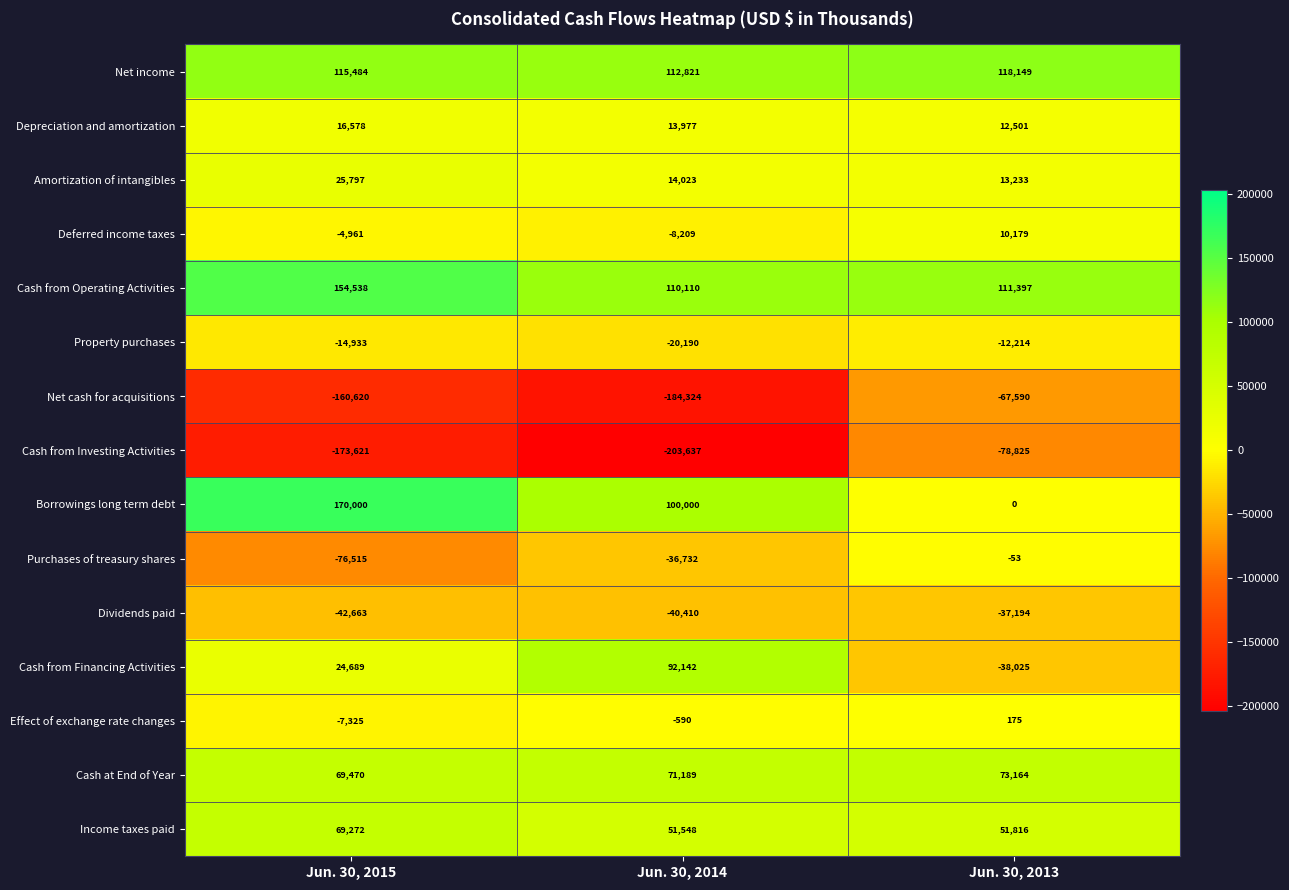

What is the total value across all series at Jun. 30, 2013?

156713